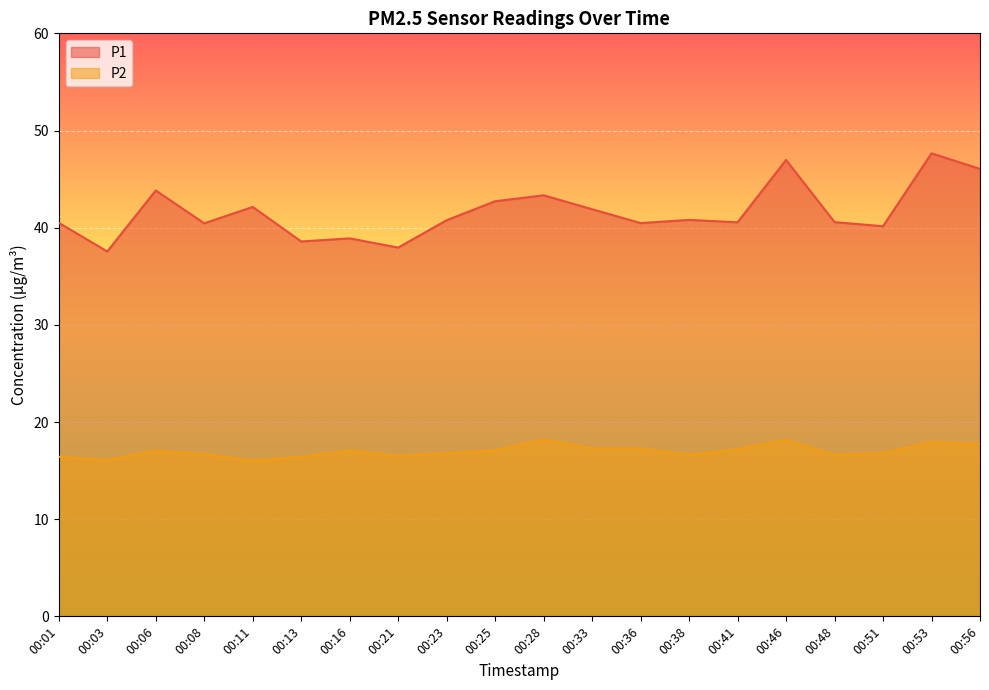

At which category does the chart reach its minimum across all series?

00:11